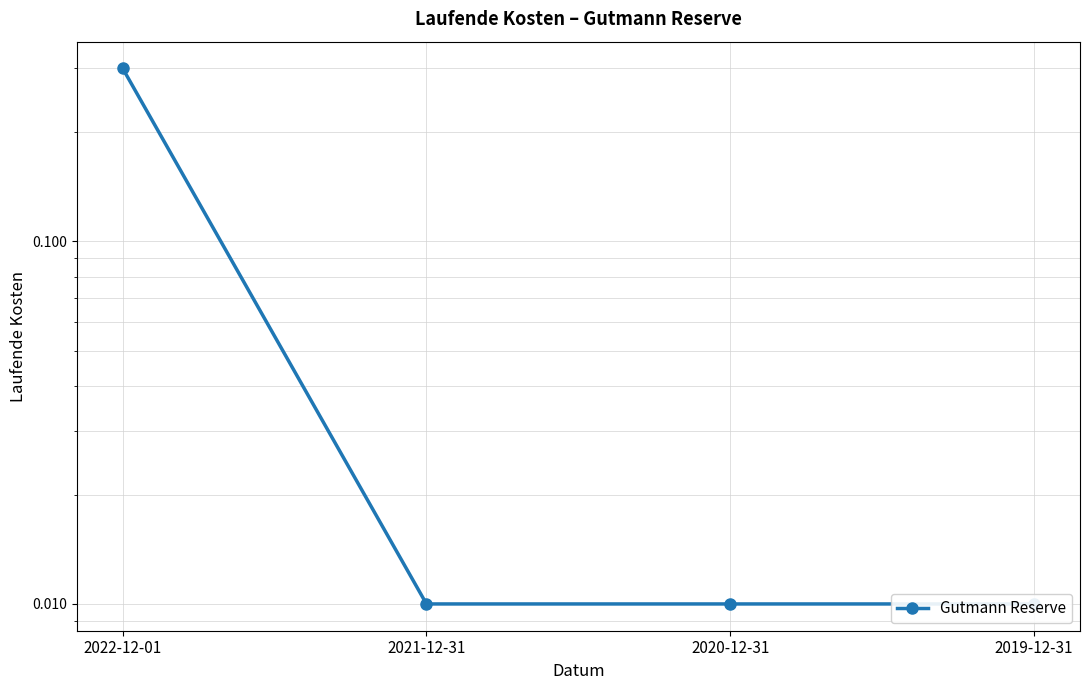

How many categories are shown in the chart?

4